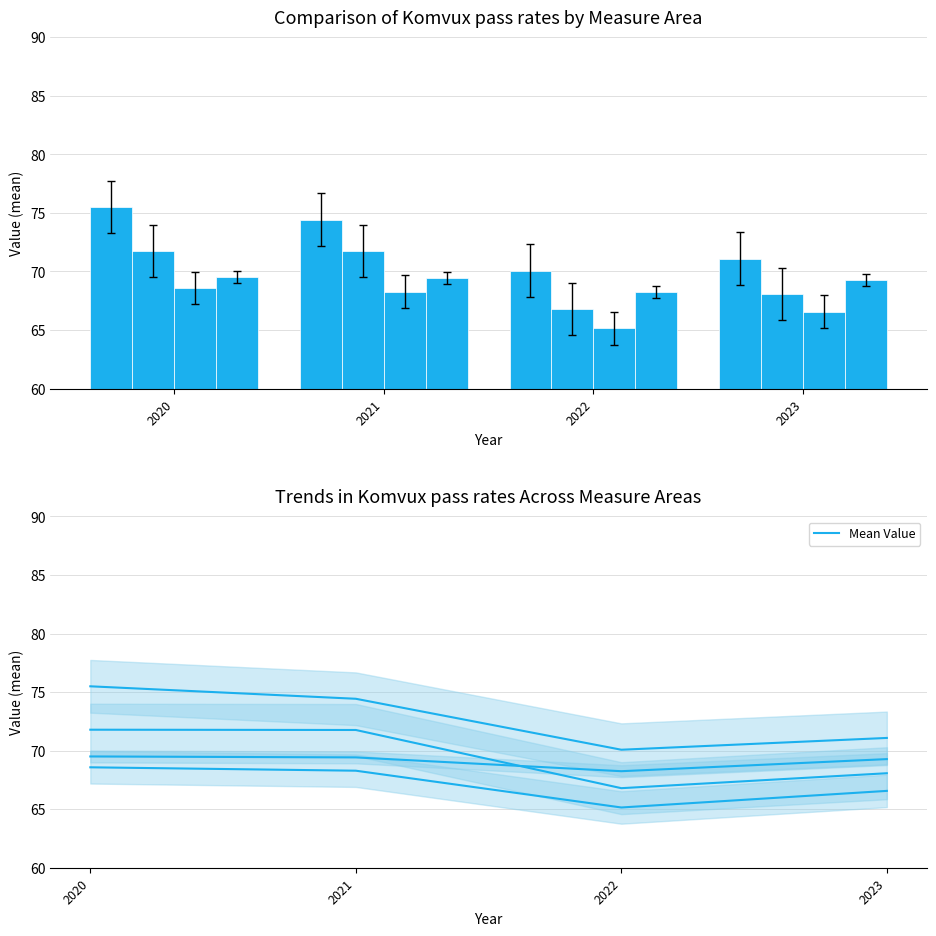

Rank the categories by Pendlingskommun nära storstad value from highest to lowest.

2020, 2021, 2023, 2022